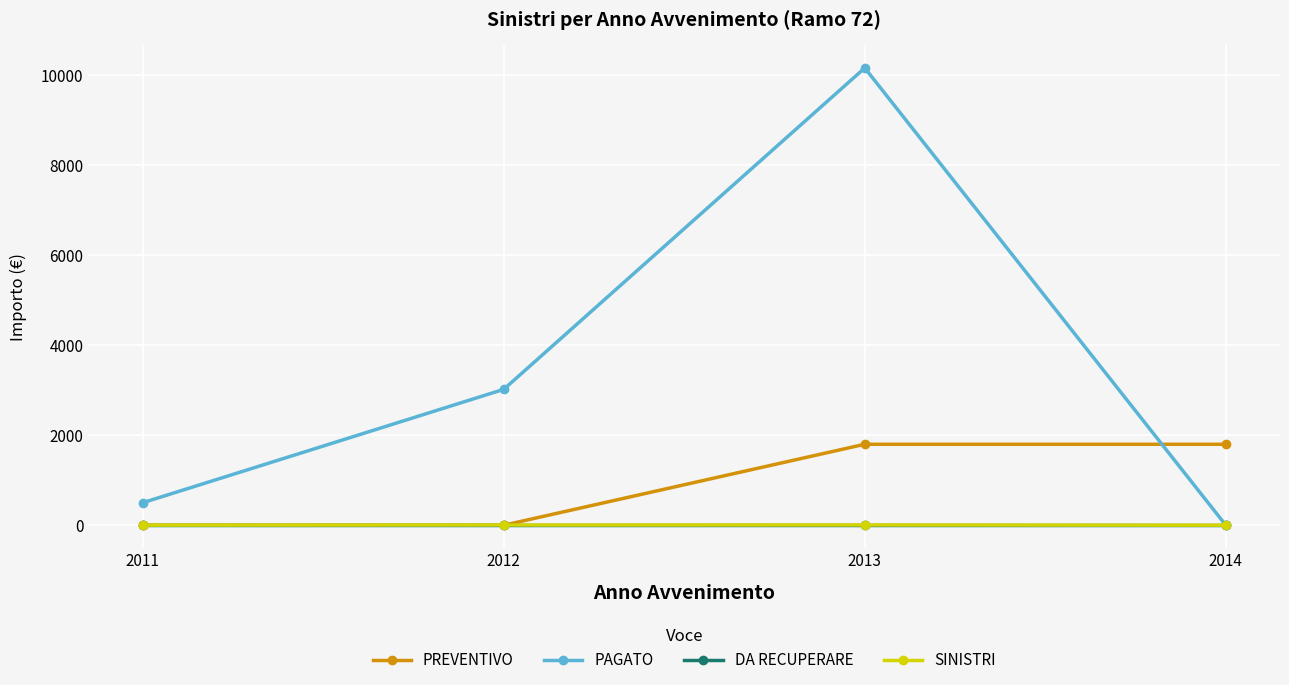

Which category has the highest value across all series?

2013